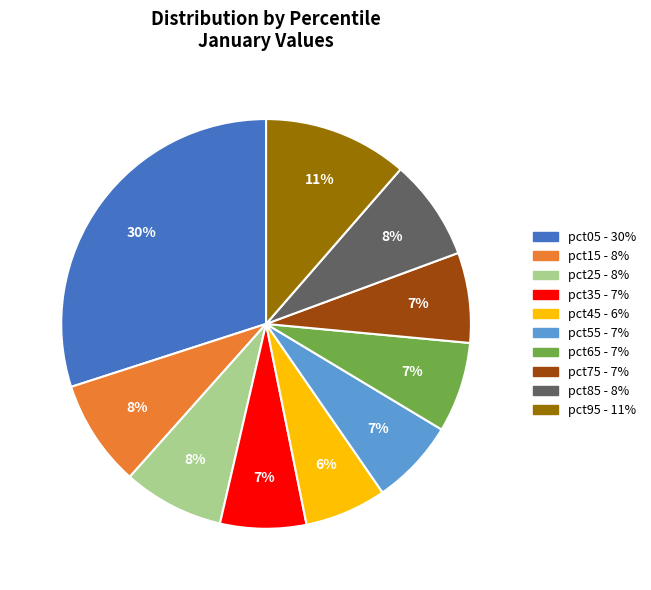

True or false: pct55 accounts for 18% of the total.

False